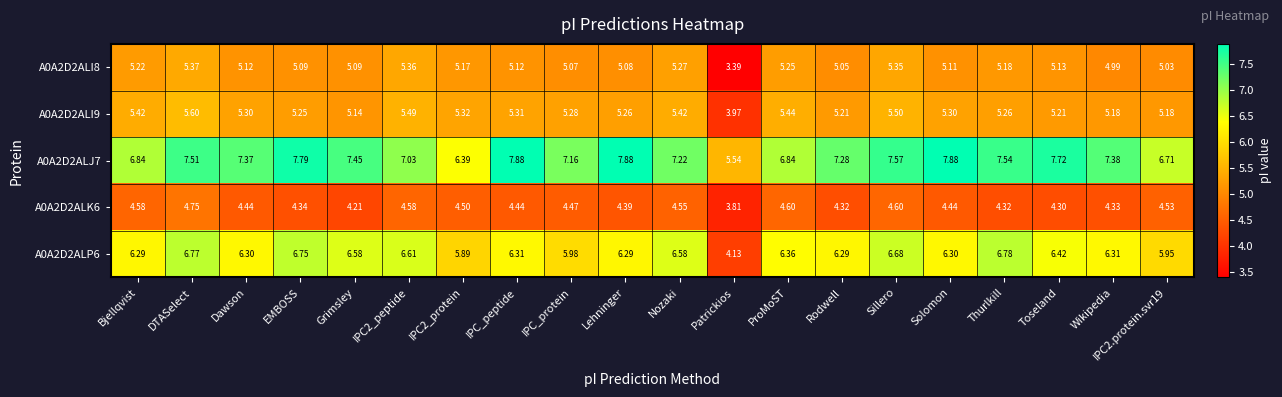

Which category has the lowest value across all series?

Patrickios